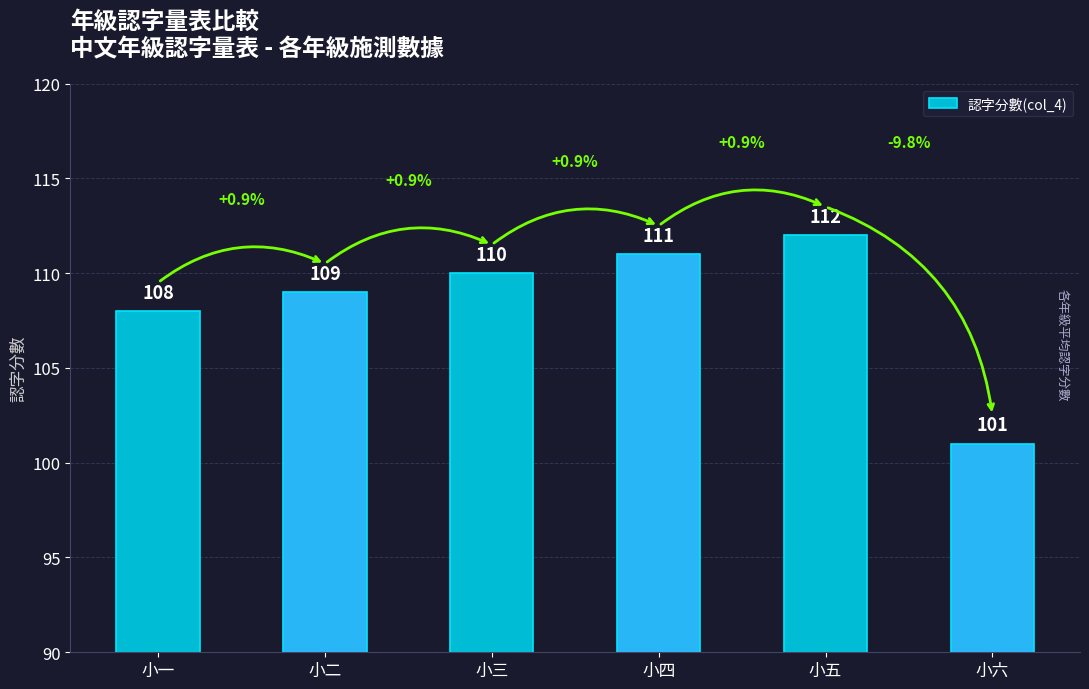

Reading left to right, list all the values displayed in this chart.

108	109	110	111	112	101